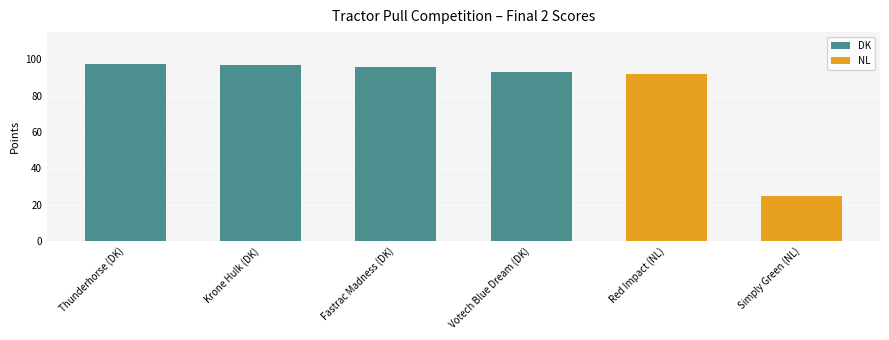

What is the difference between the second highest and second lowest values?

5.3